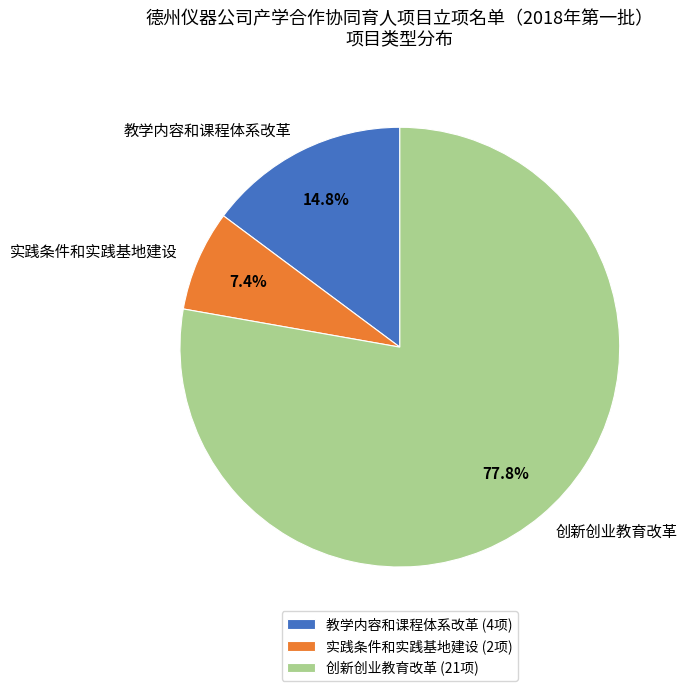

Which category has the smallest portion of the pie?

实践条件和实践基地建设